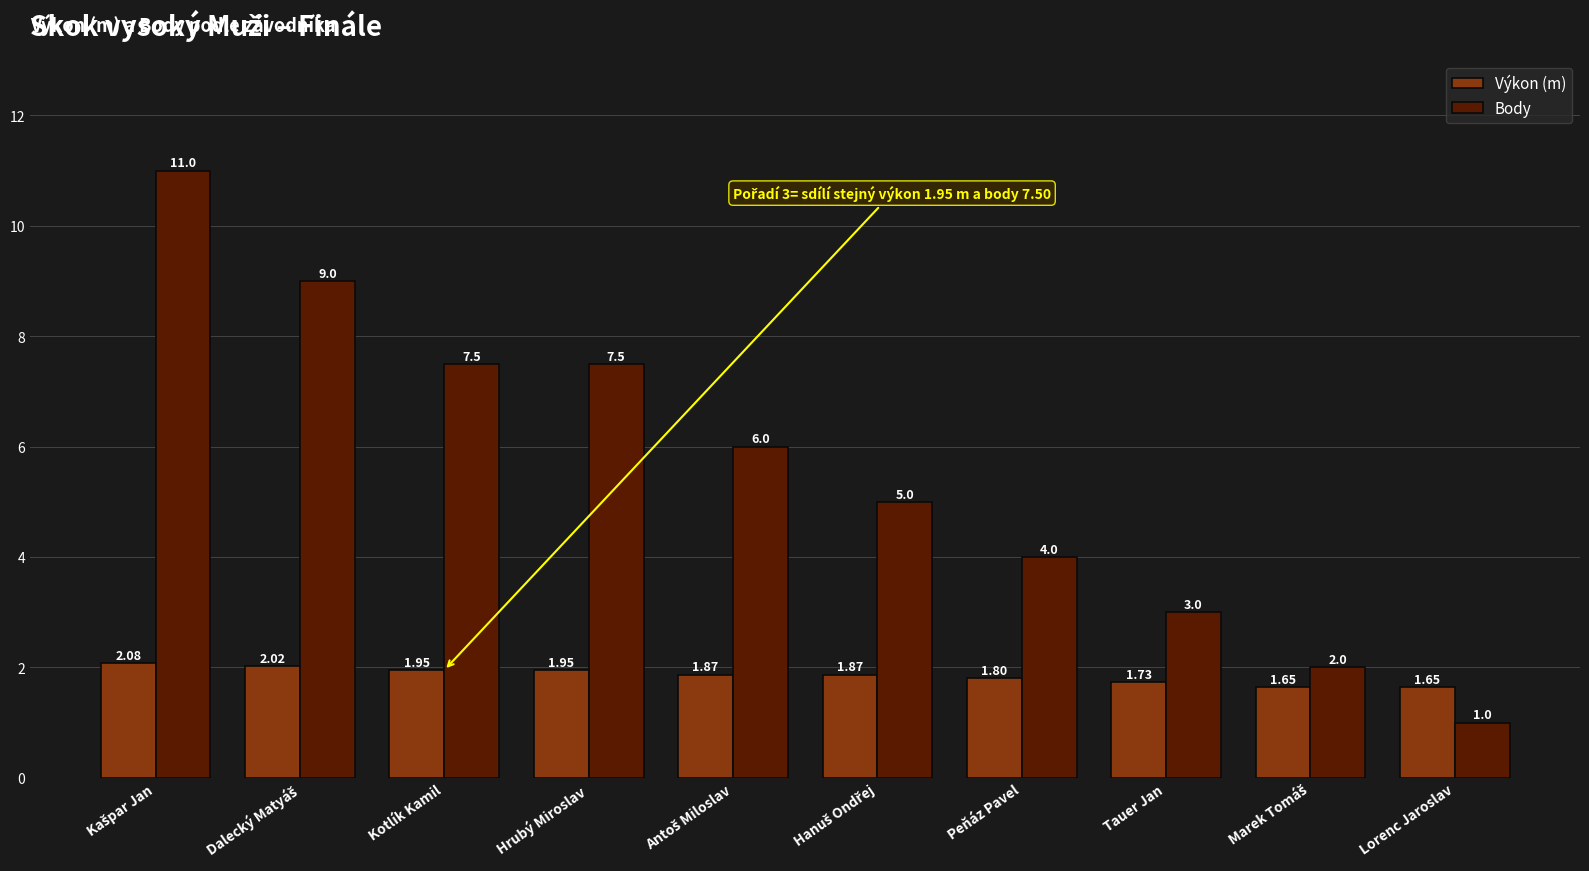

Rank the series by their average value, from lowest to highest.

Výkon (m), Body